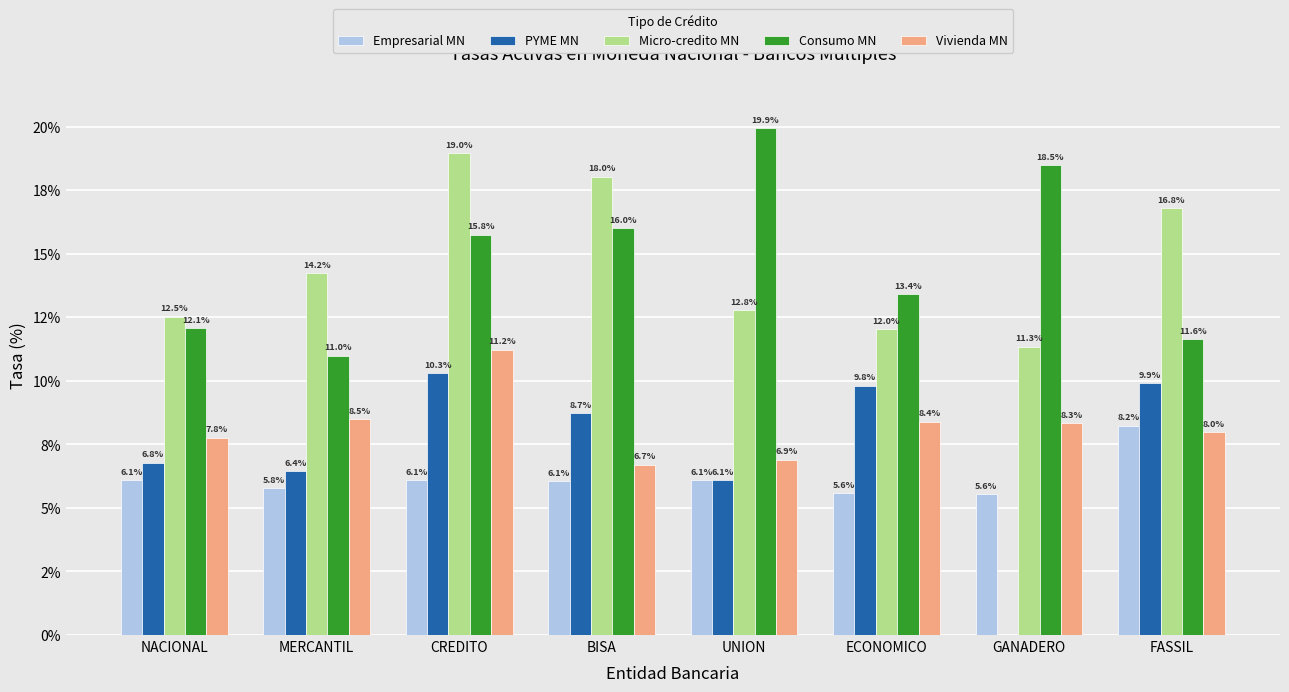

What are all the series names shown in the legend?

Empresarial MN, PYME MN, Micro-credito MN, Consumo MN, Vivienda MN